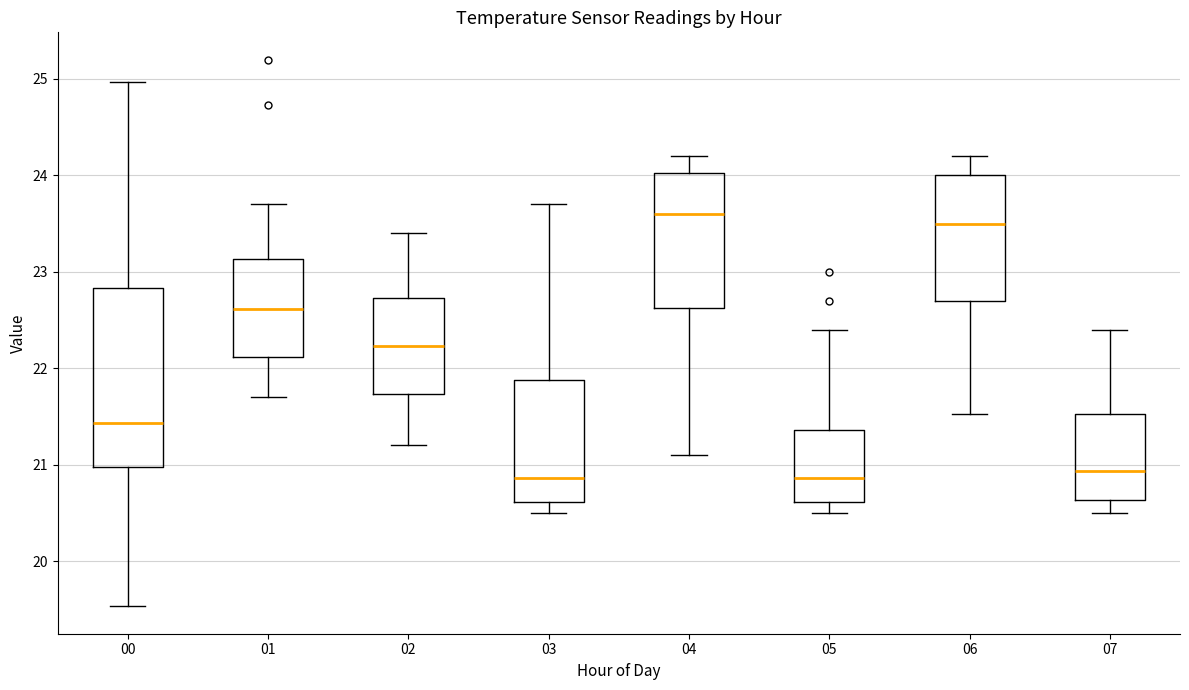

Where does the median line of the box at x = 03 sit on the y-axis? The values are not printed on the chart, so give them approximately, as read against the axis.

20.9